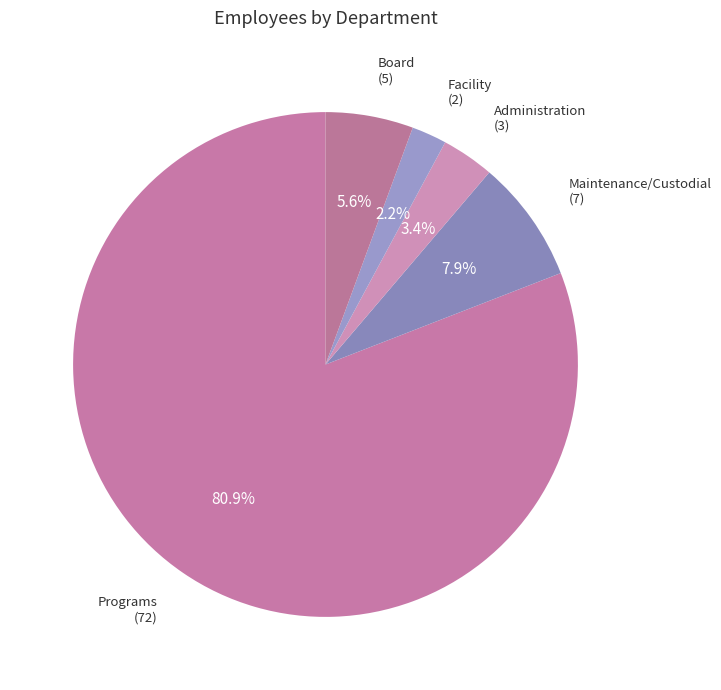

Rank the categories by value from lowest to highest.

Facility, Administration, Board, Maintenance/Custodial, Programs